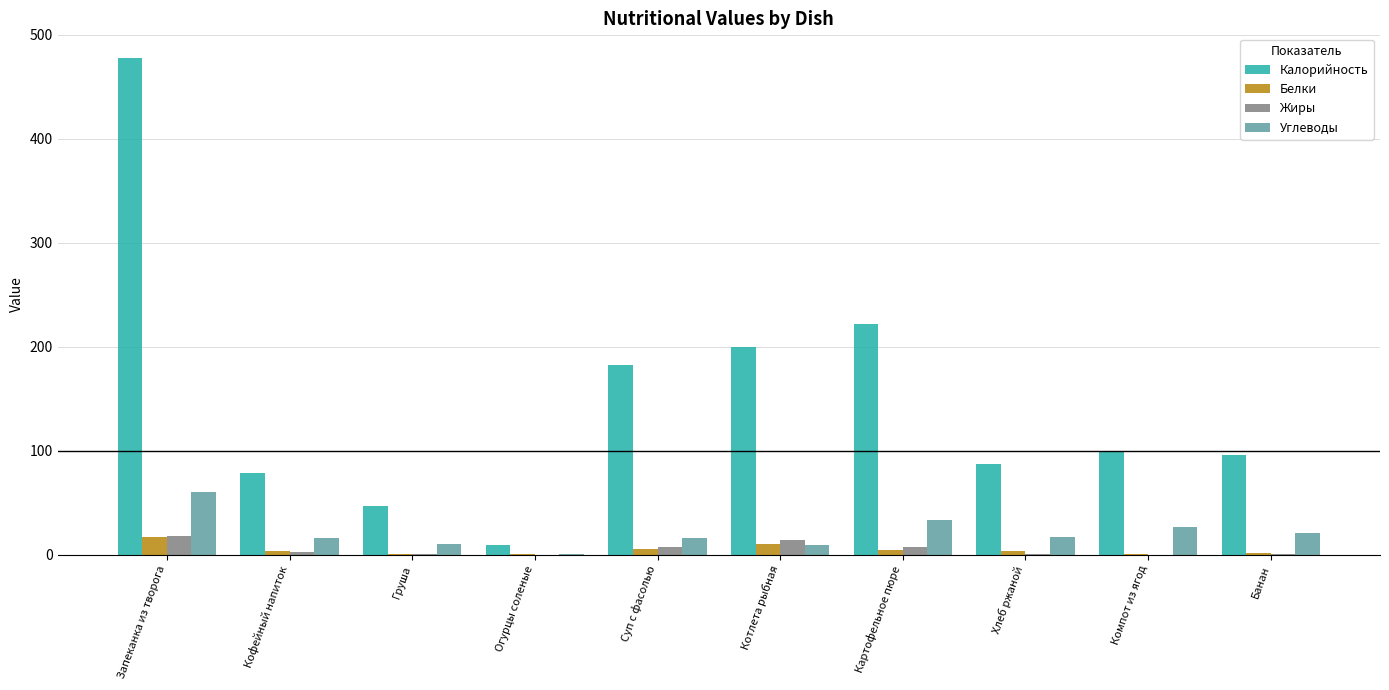

What is the sum of all Жиры values?

51.8